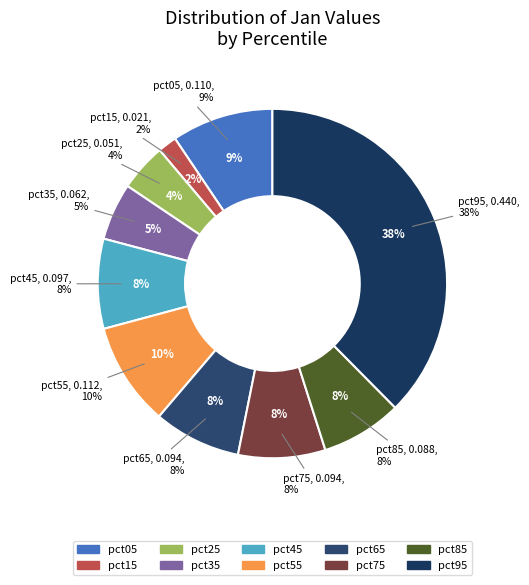

How much of the chart is everything except pct15?

98.2%